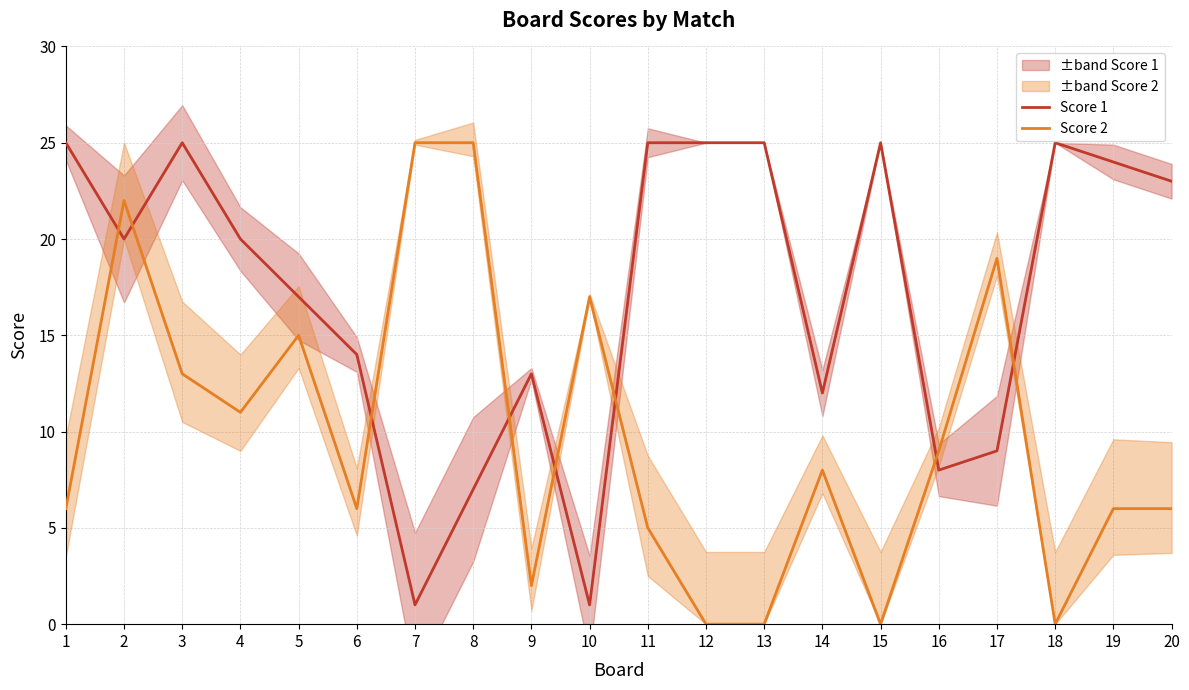

Reading left to right, extract all data points from this chart.

Score 1: 1=25	2=20	3=25	4=20	5=17	6=14	7=1	8=7	9=13	10=1	11=25	12=25	13=25	14=12	15=25	16=8	17=9	18=25	19=24	20=23
Score 2: 1=6	2=22	3=13	4=11	5=15	6=6	7=25	8=25	9=2	10=17	11=5	12=0	13=0	14=8	15=0	16=9	17=19	18=0	19=6	20=6